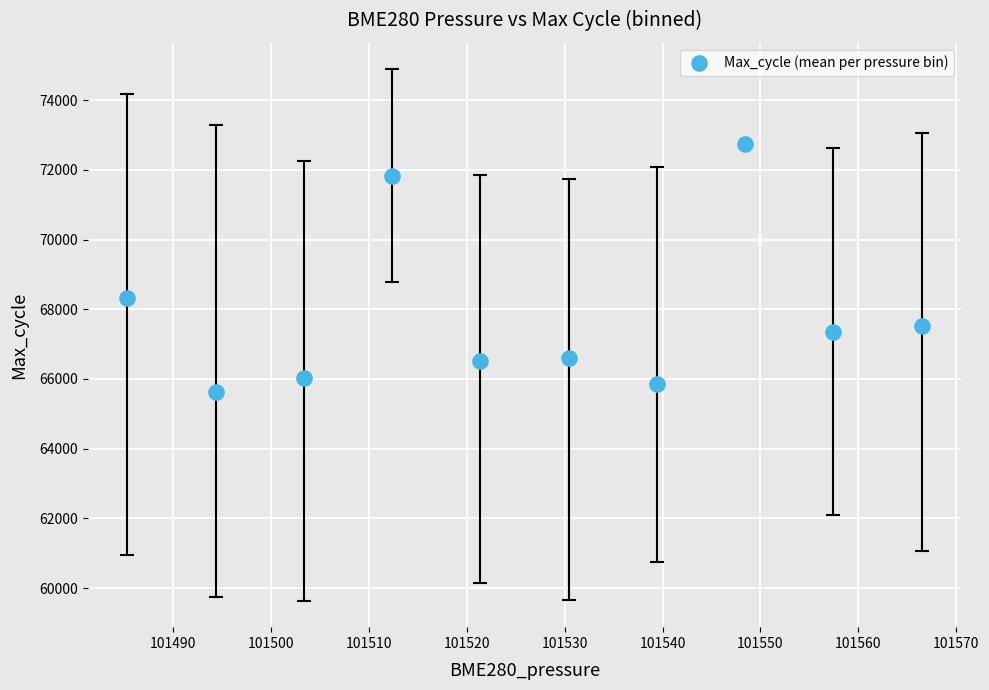

What Y value in the scatter plot is closest to 69169?

68309.6